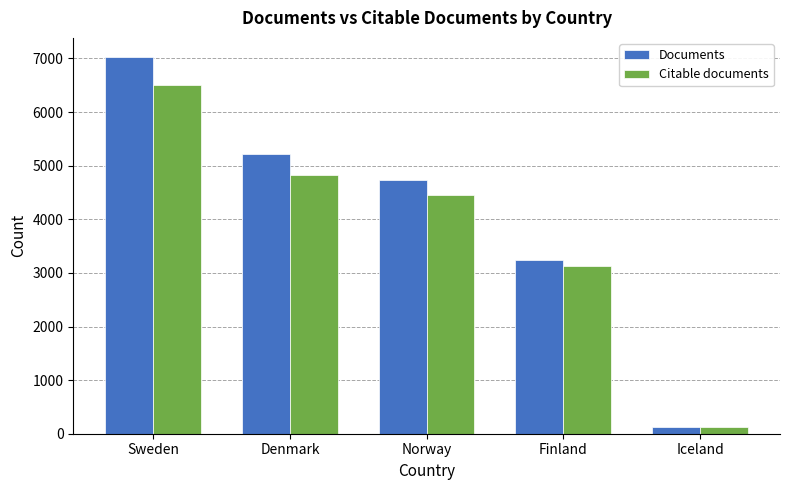

Rank the series by their average value, from lowest to highest.

Citable documents, Documents